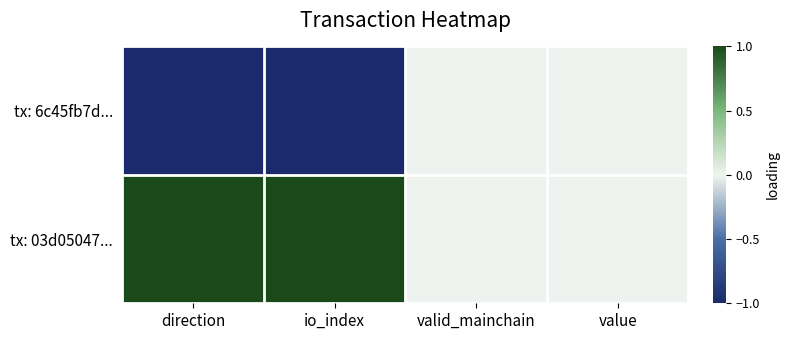

Rank the series by their maximum value, from lowest to highest.

tx: 6c45fb7d..., tx: 03d05047...